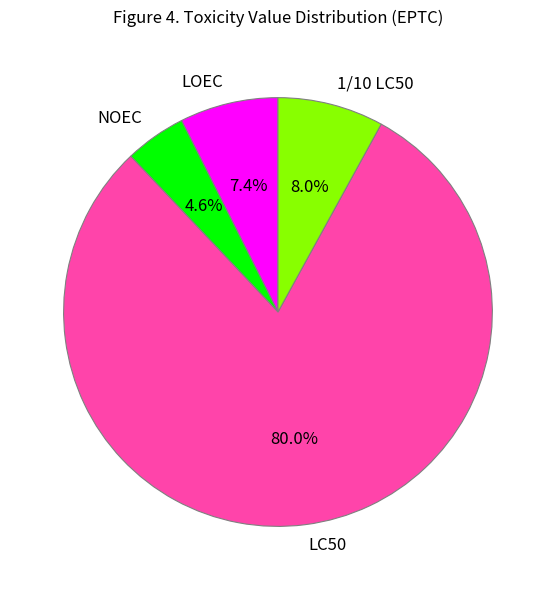

Which has a higher value, 1/10 LC50 or NOEC?

1/10 LC50